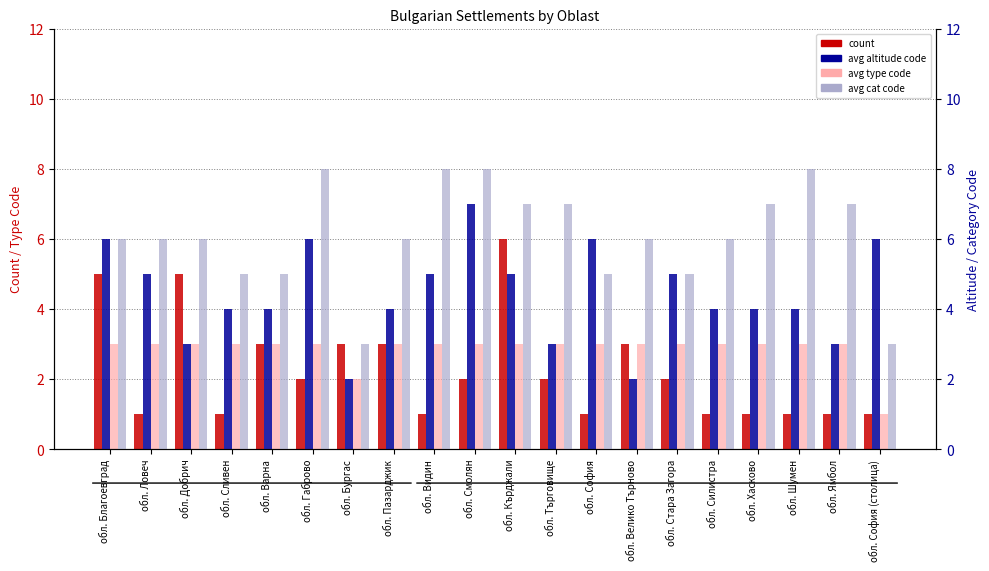

Which series changed the most between обл. Смолян and обл. София?

avg cat code